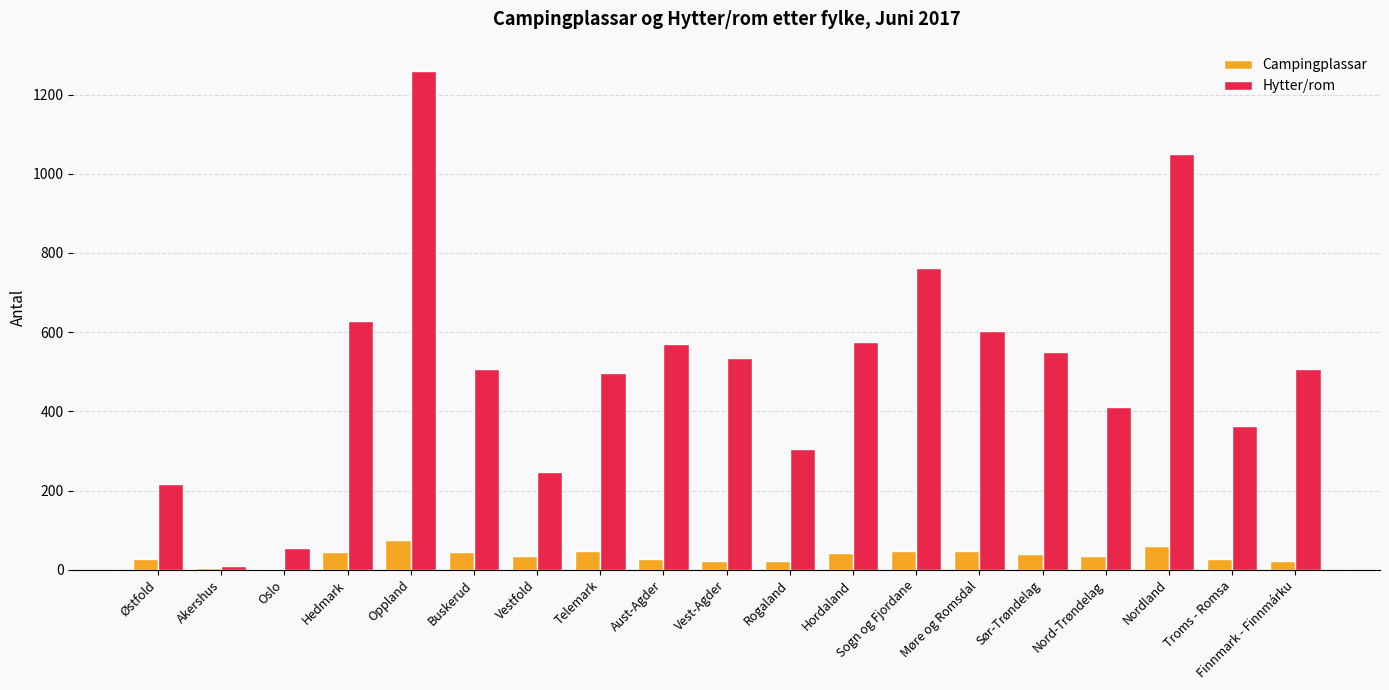

Are the bars grouped side by side (vs. stacked)?

Yes